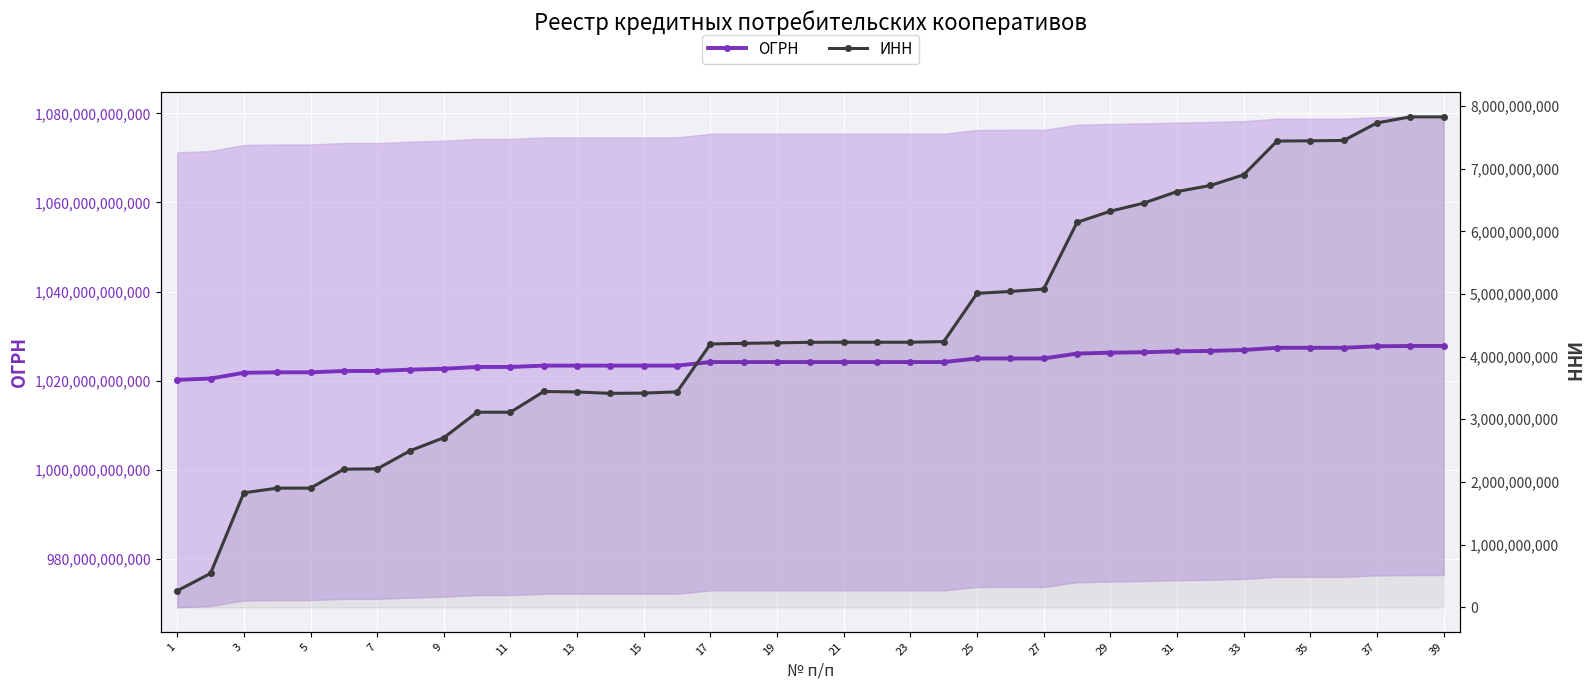

True or false: ИНН and ОГРН intersect in this chart.

False